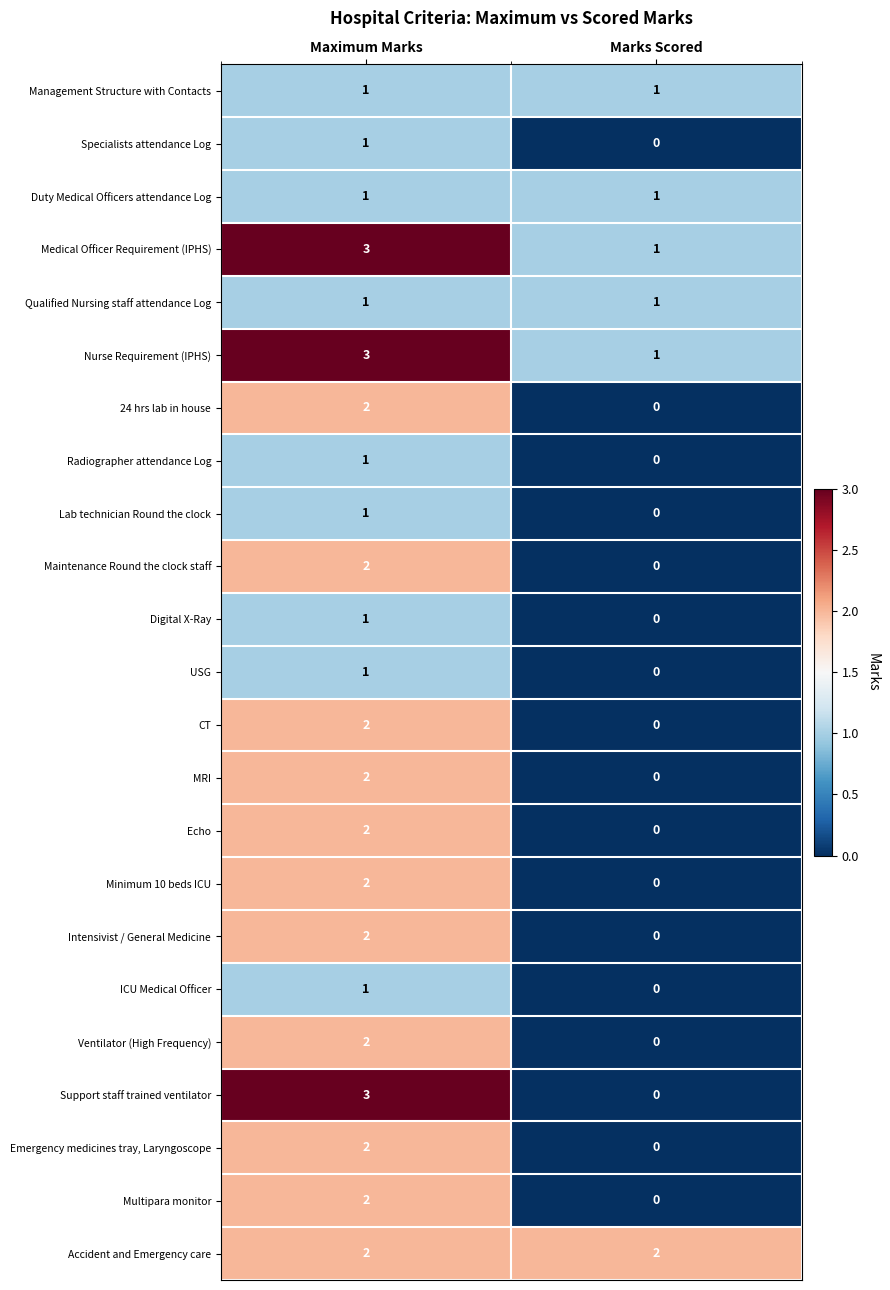

How many data points does each series have?

2